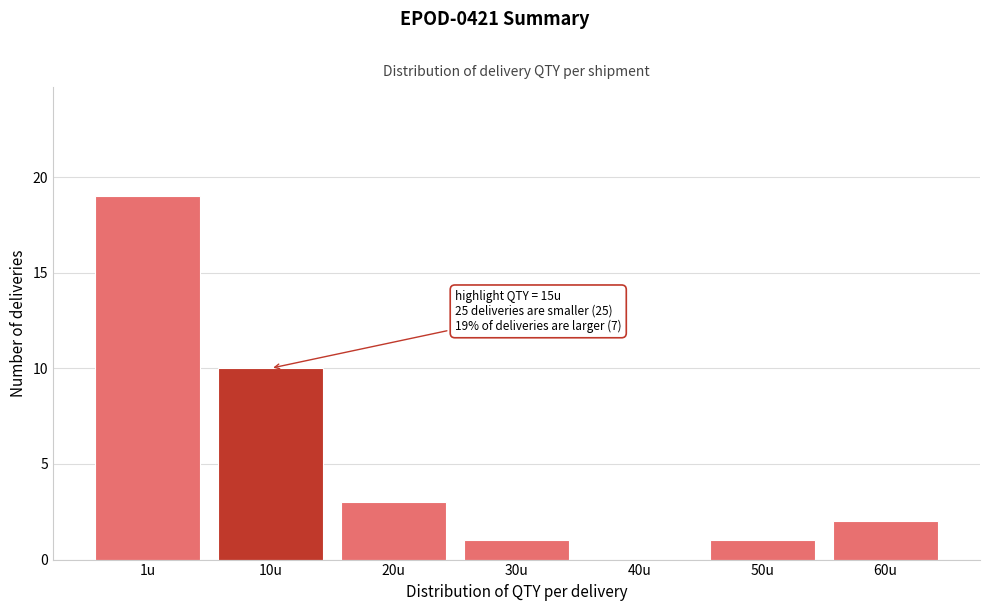

Reading left to right, what are all the values shown in this chart?

1u=19	10u=10	20u=3	30u=1	40u=0	50u=1	60u=2